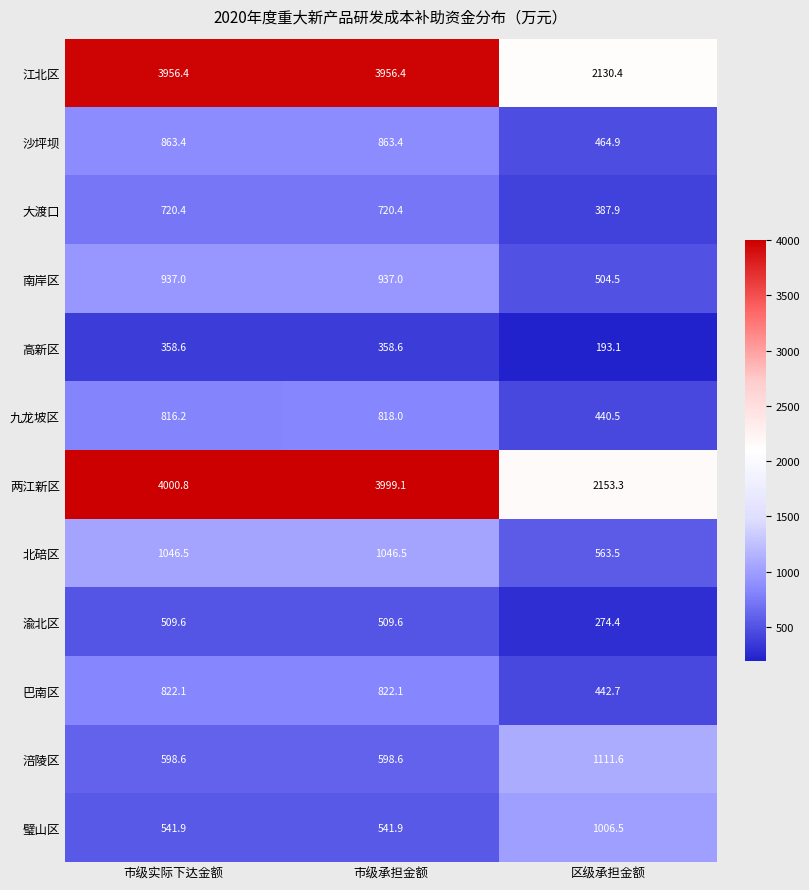

Rank the series at 市级承担金额 from highest to lowest value.

两江新区, 江北区, 北碚区, 南岸区, 沙坪坝, 巴南区, 九龙坡区, 大渡口, 涪陵区, 璧山区, 渝北区, 高新区